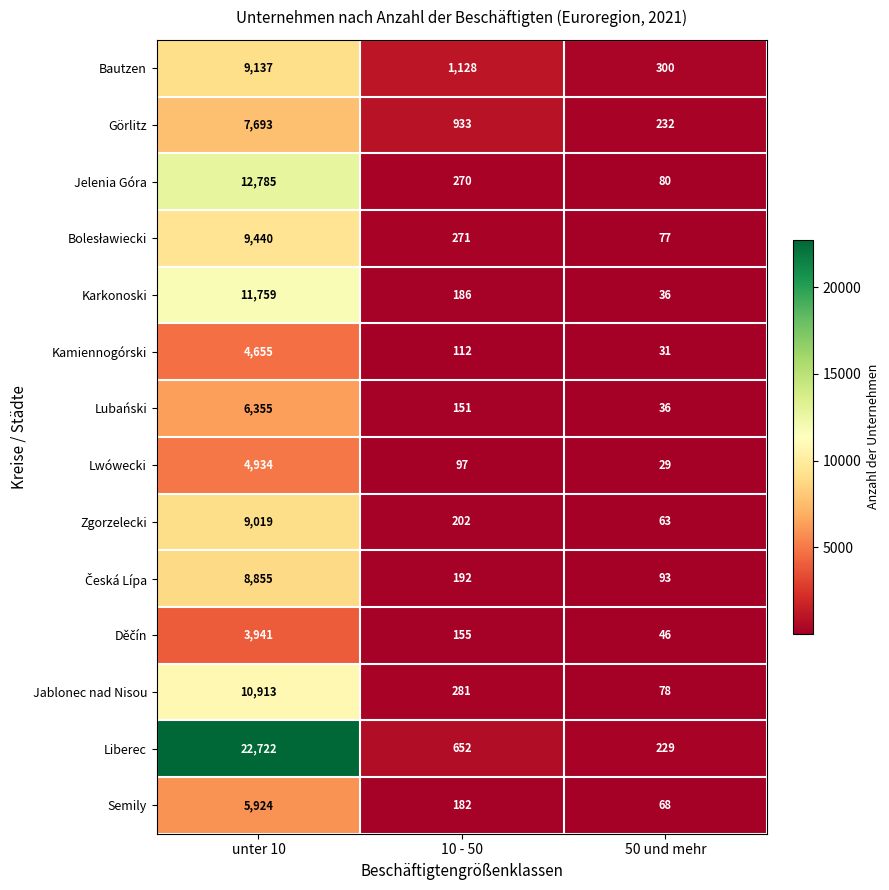

Which series has the largest total across all categories?

Liberec